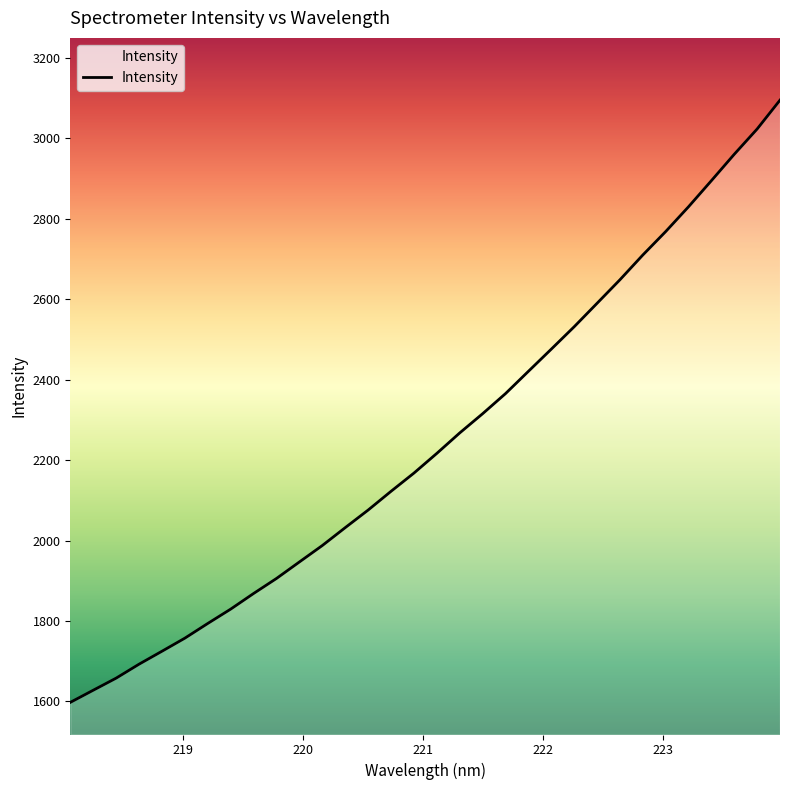

How many distinct data groups are displayed?

1